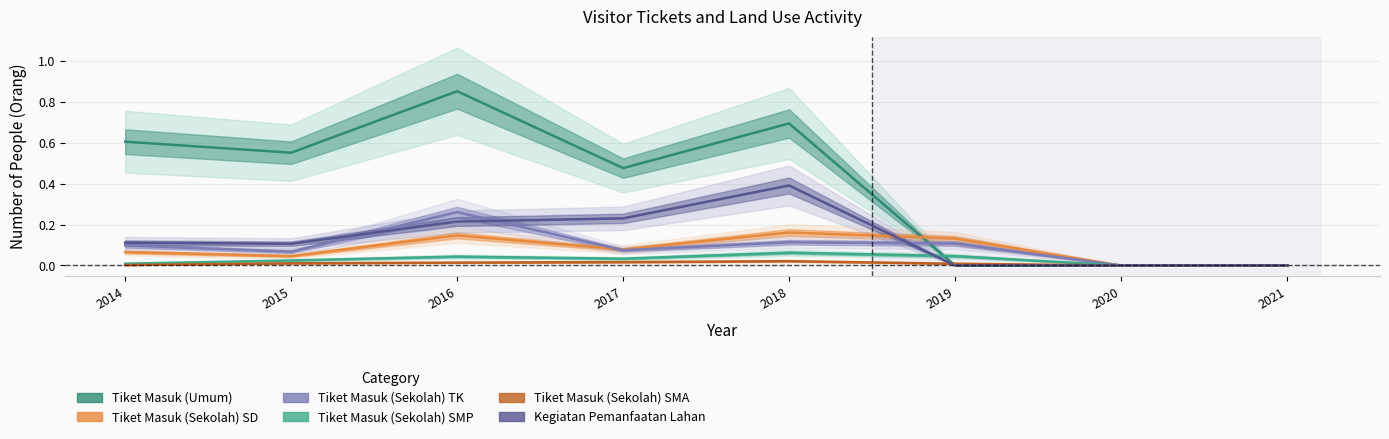

What is the total value across all series at 2014?

0.9